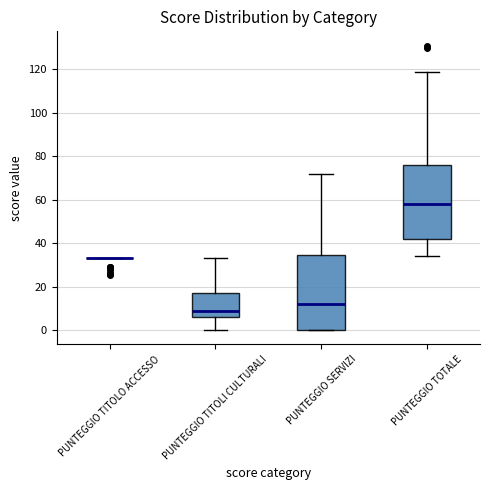

Reading left to right, read every box against the y-axis: the position of its median line, the range the box covers, and the ends of its whiskers. The values are not printed on the chart, so give them approximately, as read against the axis.

PUNTEGGIO TITOLO ACCESSO: box collapsed to a line at 34, whiskers 34 to 34
PUNTEGGIO TITOLI CULTURALI: median 8, box 6 to 18, whiskers 0 to 34
PUNTEGGIO SERVIZI: median 12, box 0 to 34, whiskers 0 to 72
PUNTEGGIO TOTALE: median 58, box 42 to 76, whiskers 34 to 120